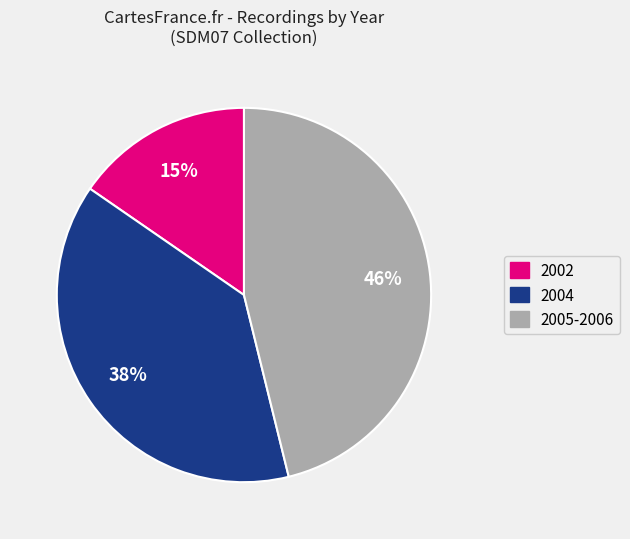

The 2005-2006 slice represents 54% of the pie. True or false?

False